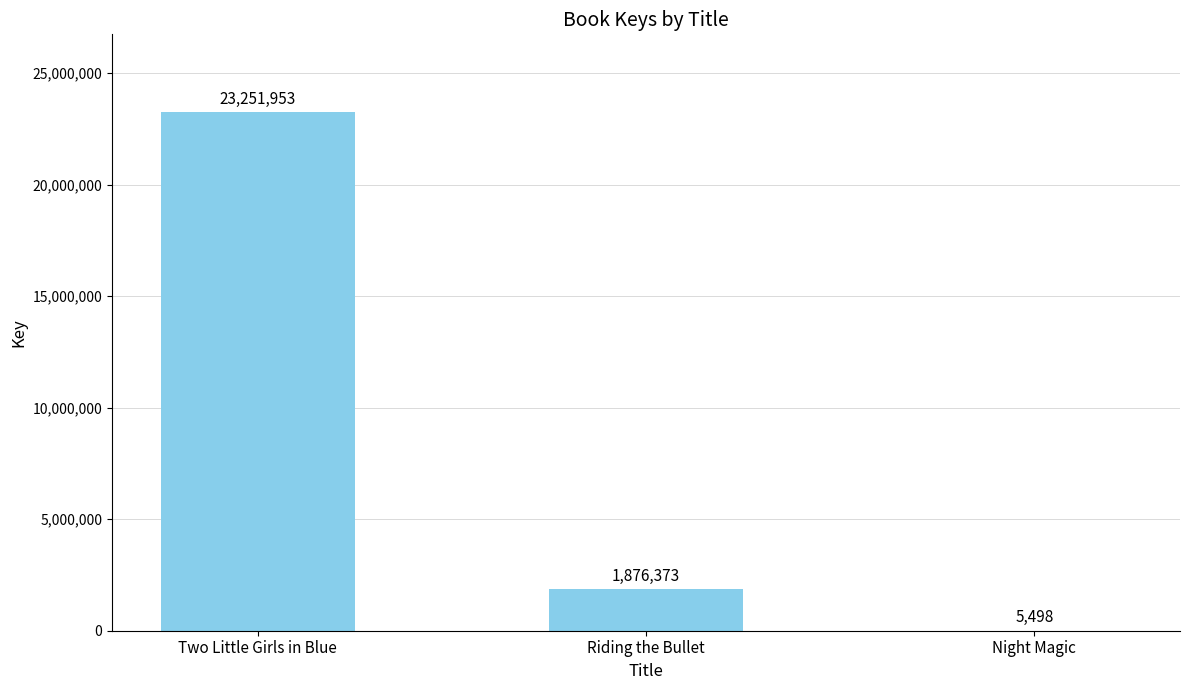

Reading left to right, what are all the values shown in this chart?

Two Little Girls in Blue=23251953	Riding the Bullet=1876373	Night Magic=5498